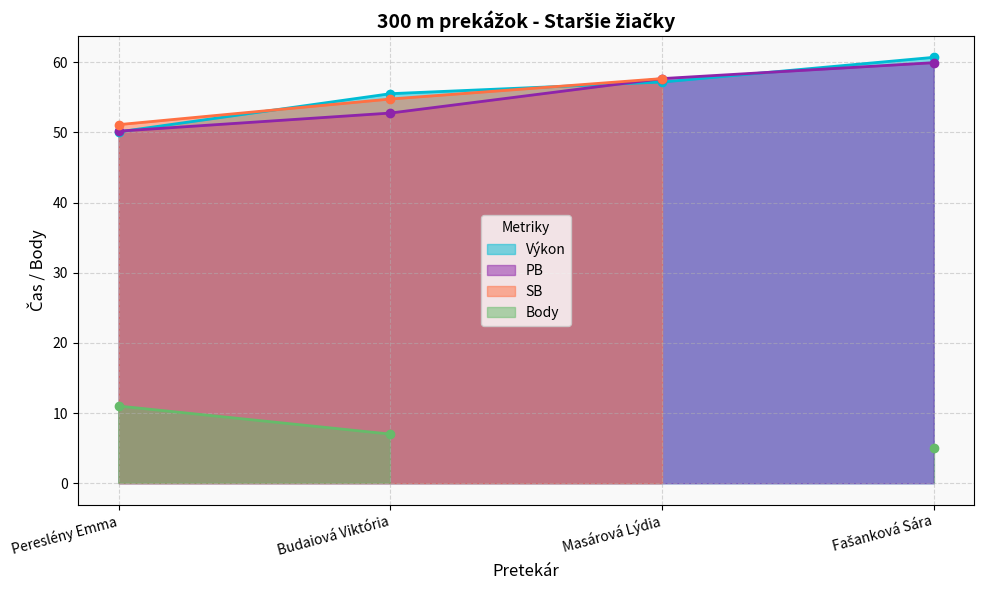

What is the label of the 4th point from the right?

Pereslény Emma